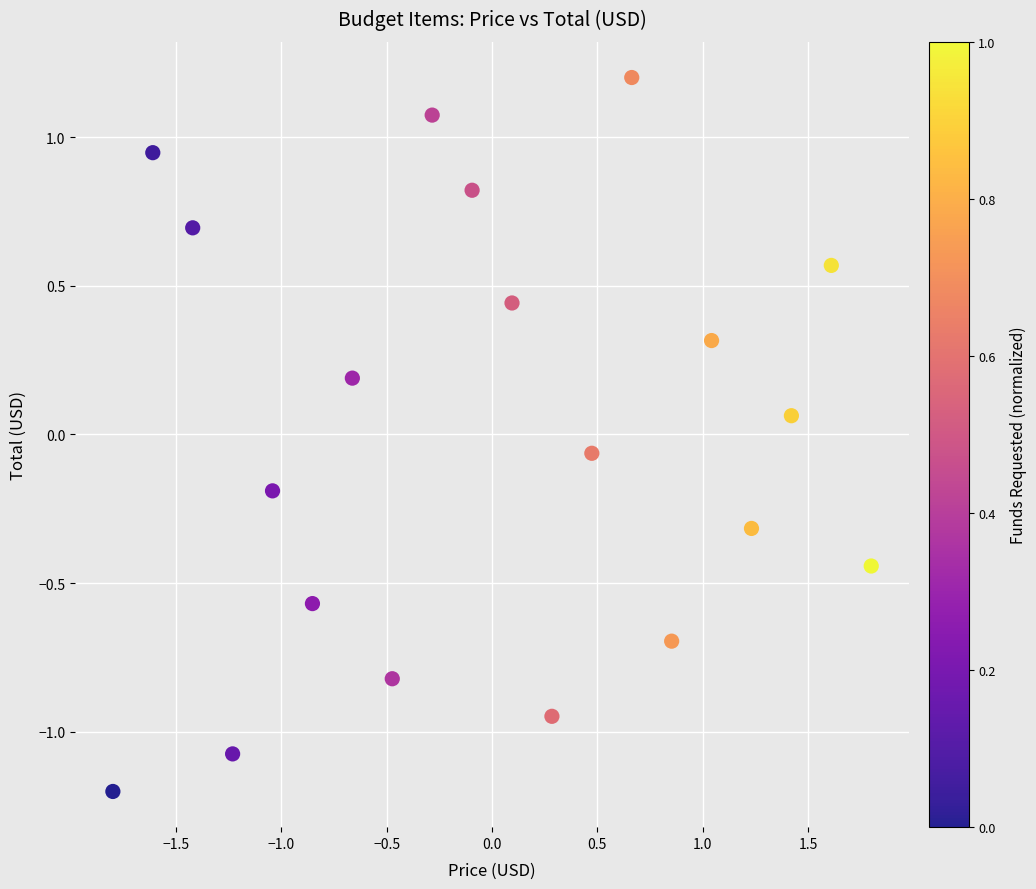

What is the range of Y values (max minus min)?

2.4